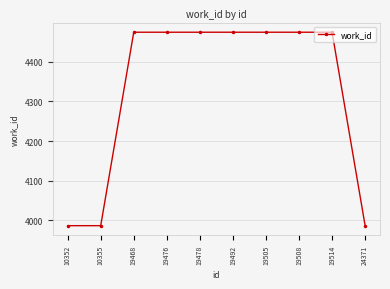

True or false: the data shows 1354 at 10355.

False